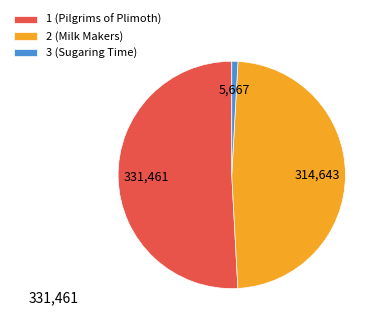

Which category accounts for the majority?

1 (Pilgrims of Plimoth)